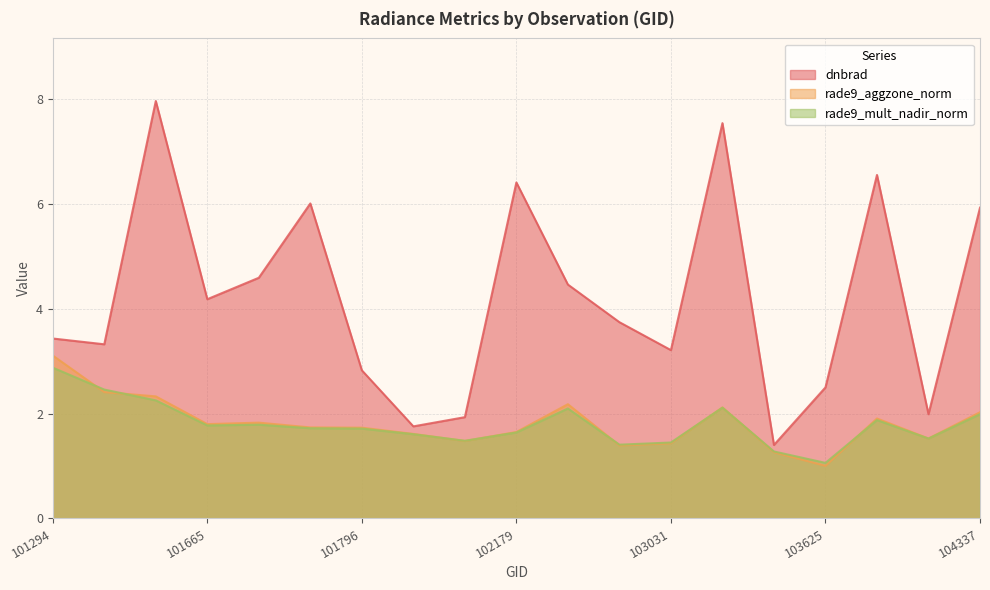

What is the minimum value shown in the chart?

1.0